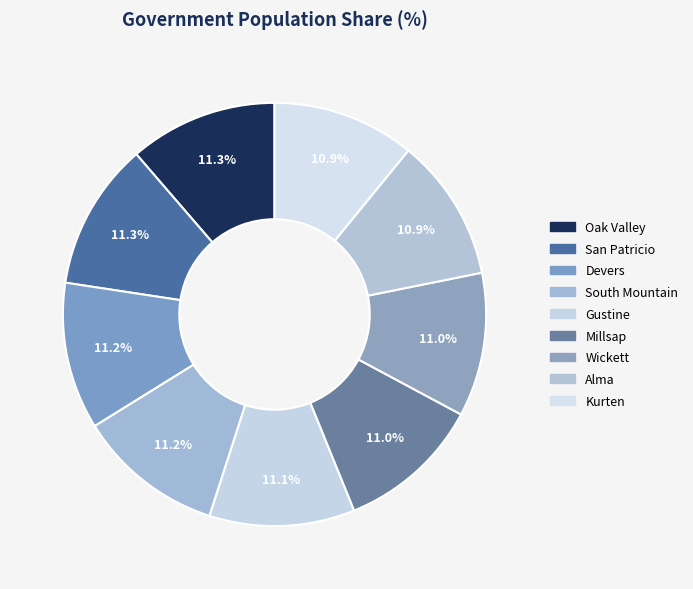

Which has a higher value, Kurten or Wickett?

Wickett